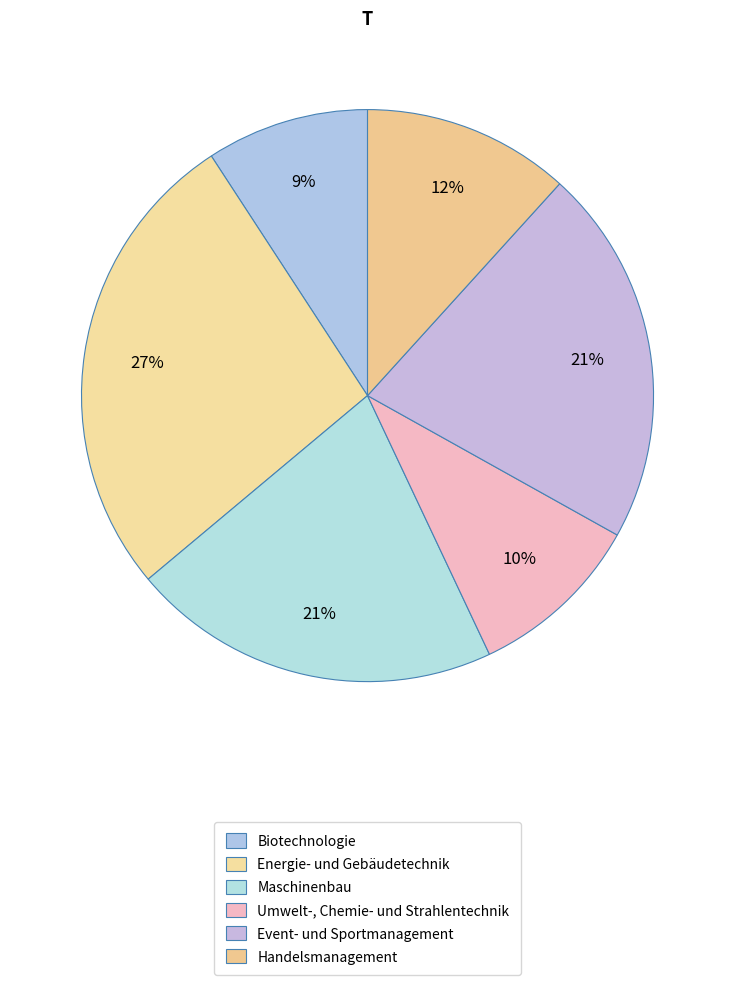

Which slice is the smallest?

Biotechnologie